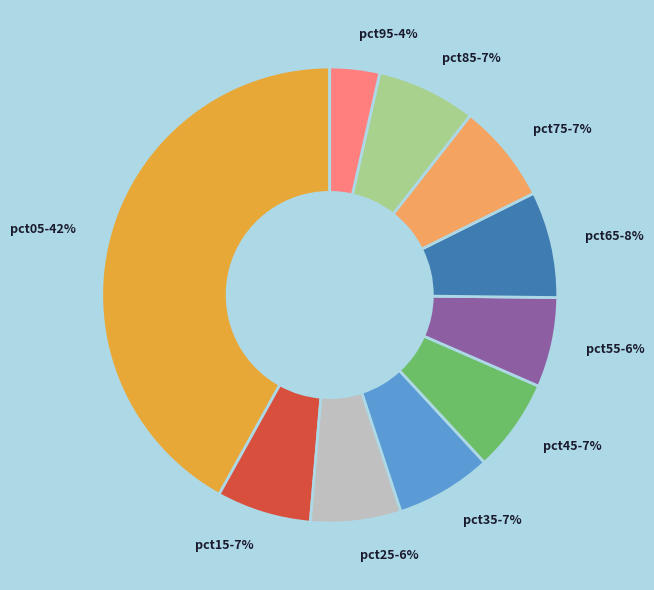

Is it true that pct65 is 8% of the pie?

True